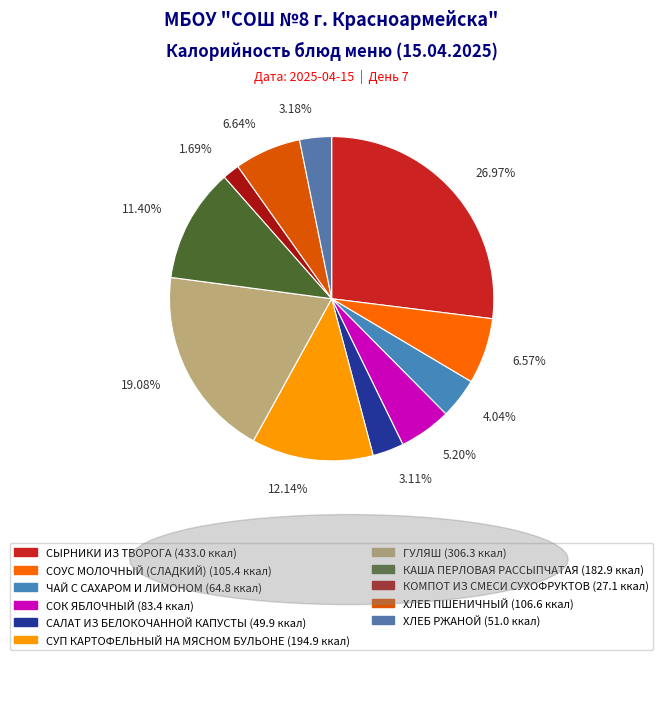

What percentage is NOT represented by КОМПОТ ИЗ СМЕСИ СУХОФРУКТОВ?

98.3%